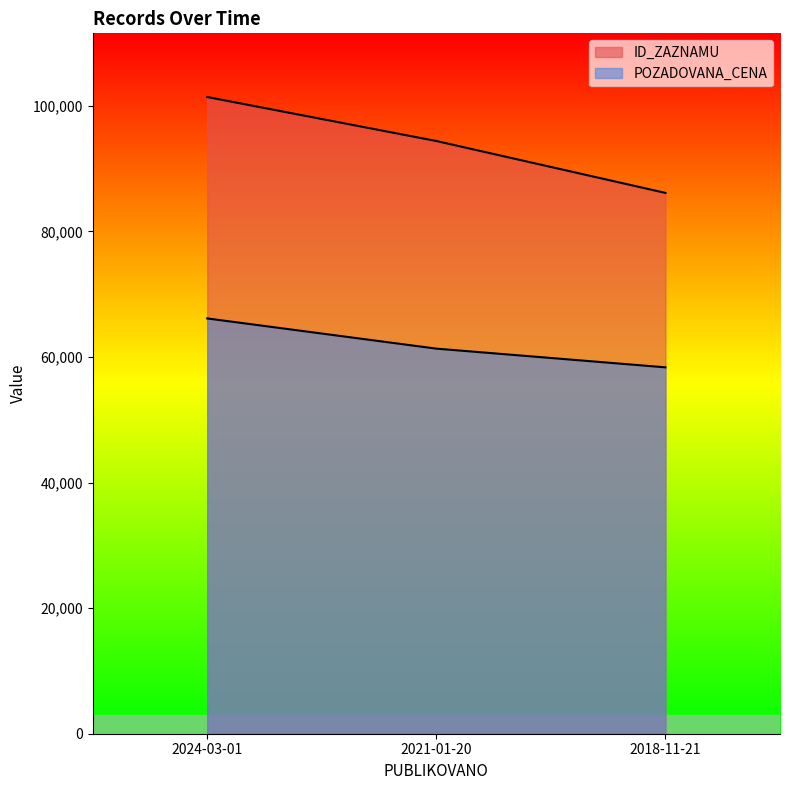

At which label does POZADOVANA_CENA first exceed 61340?

2024-03-01